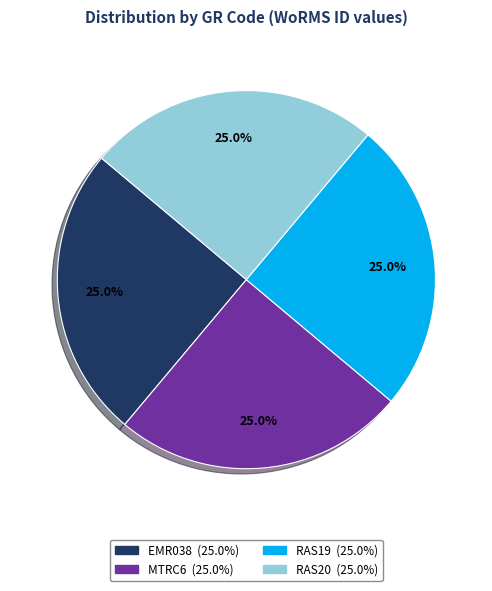

What is the ratio of the value at EMR038 to the value at RAS20?

1.0